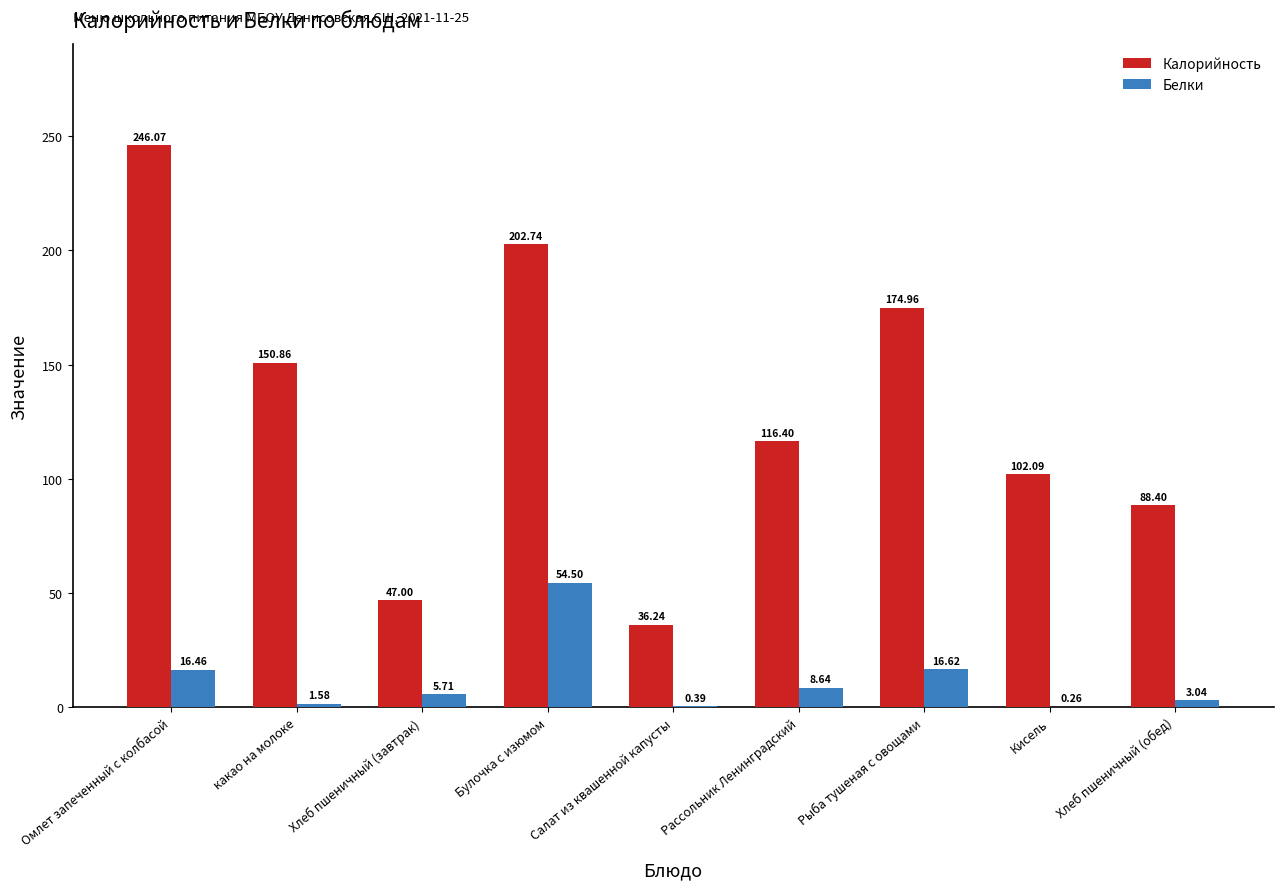

Which series changed the most between Хлеб пшеничный (завтрак) and Булочка с изюмом?

Калорийность